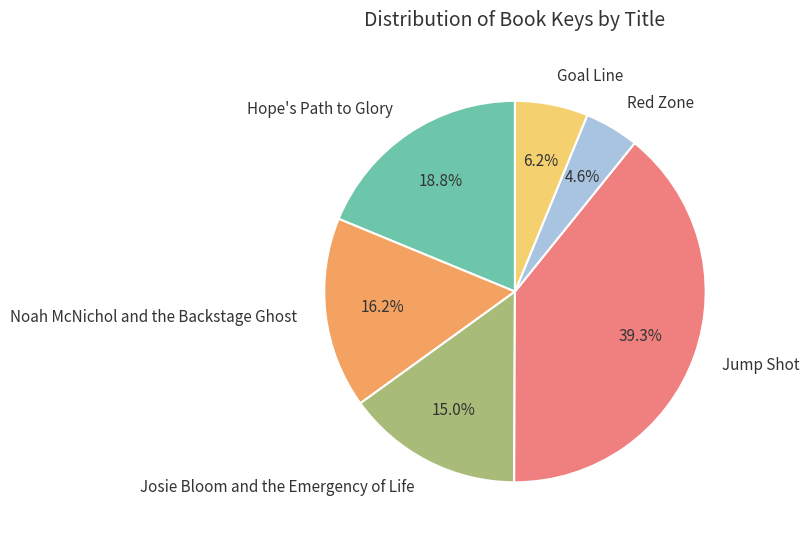

To the nearest percent, what percentage of the pie is Jump Shot?

39%